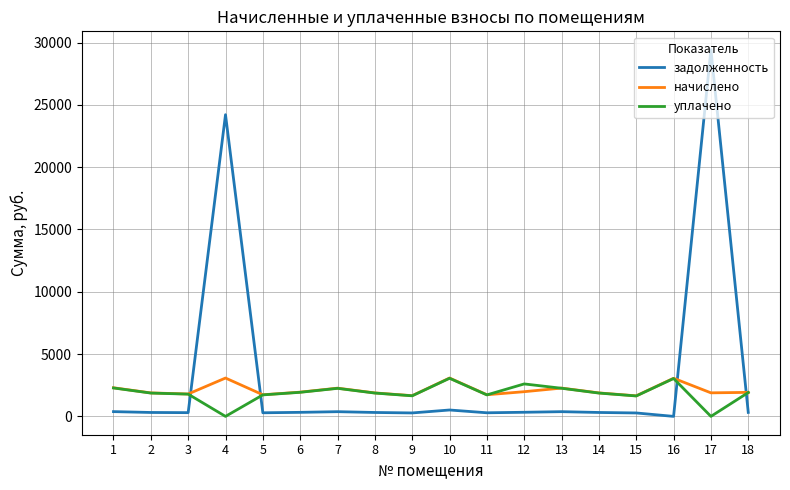

True or false: задолженность and уплачено cross at least once.

True